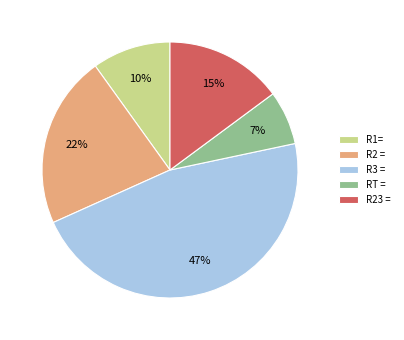

Count the number of slices in the pie.

5